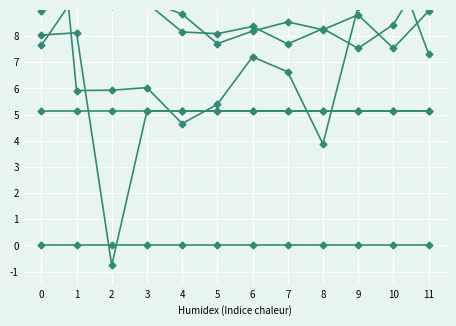

What are all the series names shown in the legend?

Fiscal Yr 2011, Fiscal Yr 2012, Fiscal Yr 2013, Fiscal Yr 2014, Fiscal Yr 2019, Fiscal Yr 2020